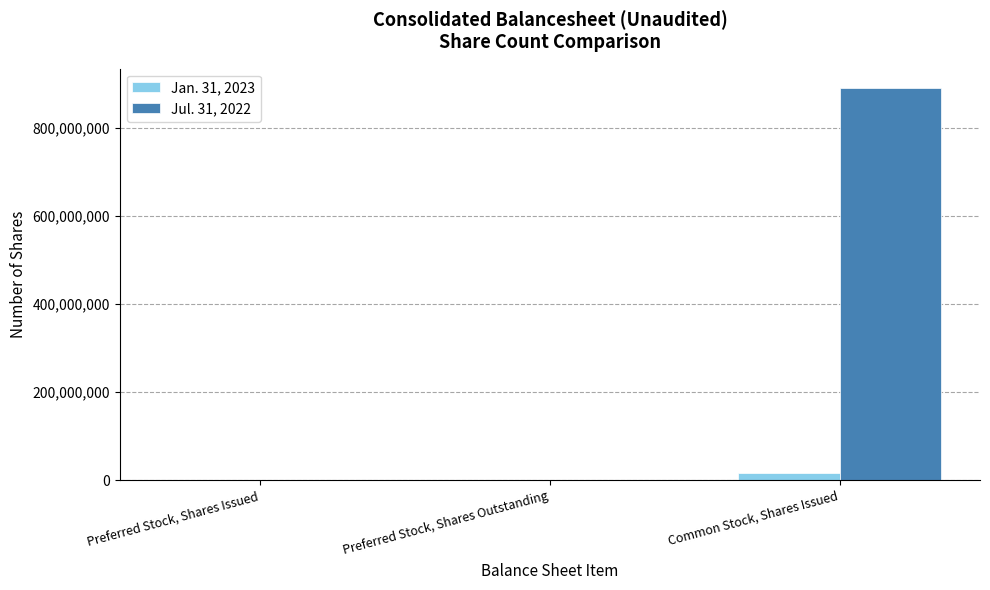

Reading left to right, extract all data points from this chart.

Jan. 31, 2023: Preferred Stock, Shares Issued=300000	Preferred Stock, Shares Outstanding=300000	Common Stock, Shares Issued=16061667
Jul. 31, 2022: Preferred Stock, Shares Issued=300000	Preferred Stock, Shares Outstanding=300000	Common Stock, Shares Issued=889011264